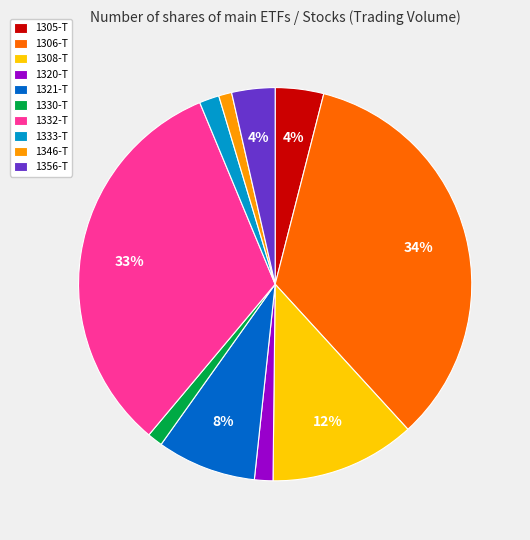

Which has a higher value, 1321-T or 1333-T?

1321-T